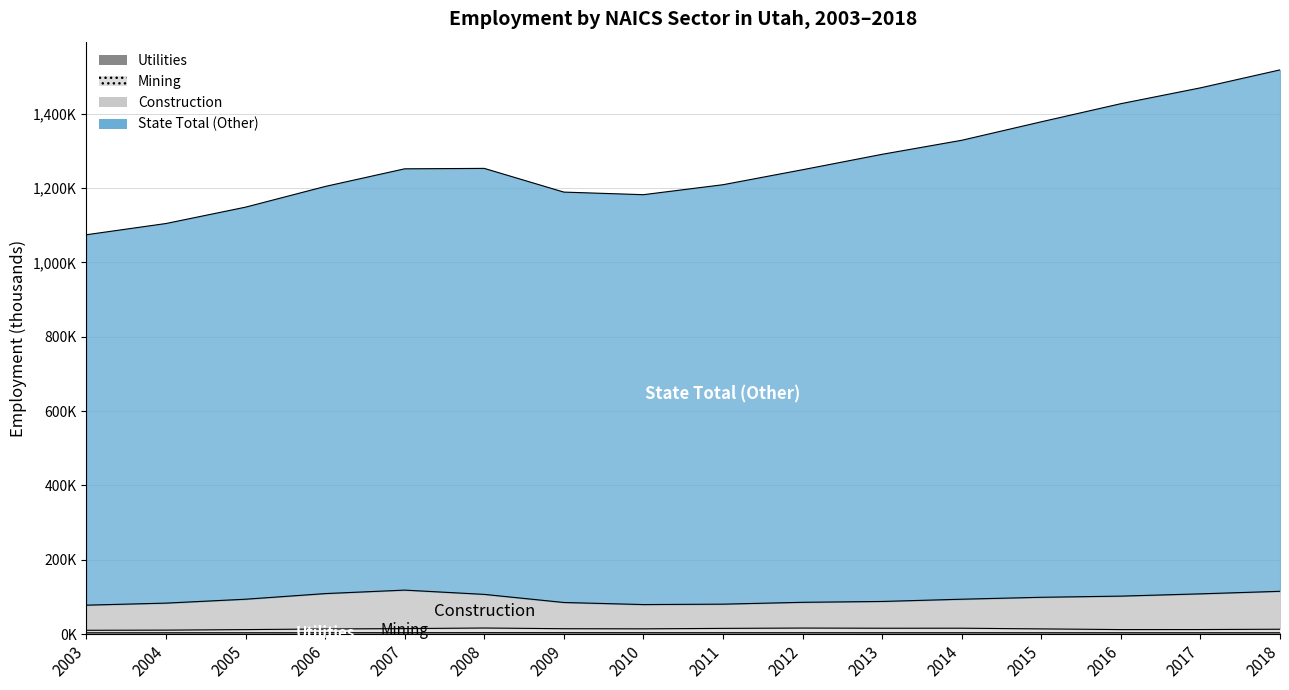

How many series are shown in this chart?

4